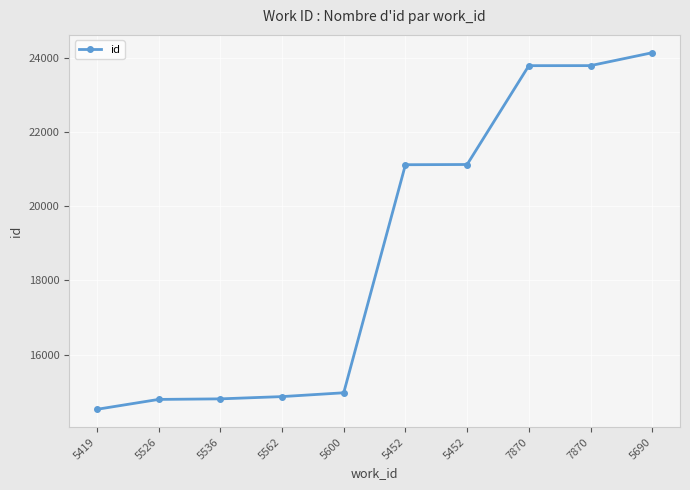

What is the difference between the maximum and minimum values?

9615